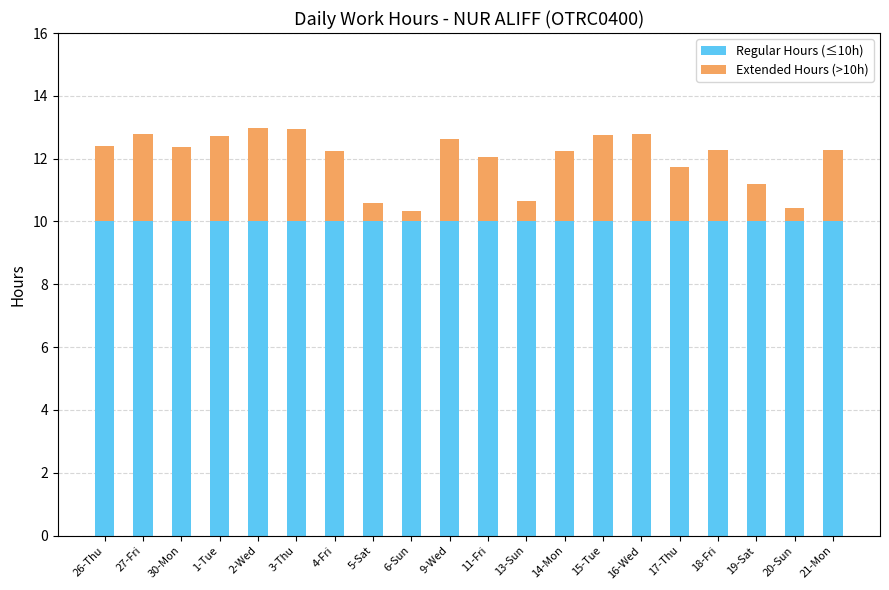

Count the number of categories in the chart.

20